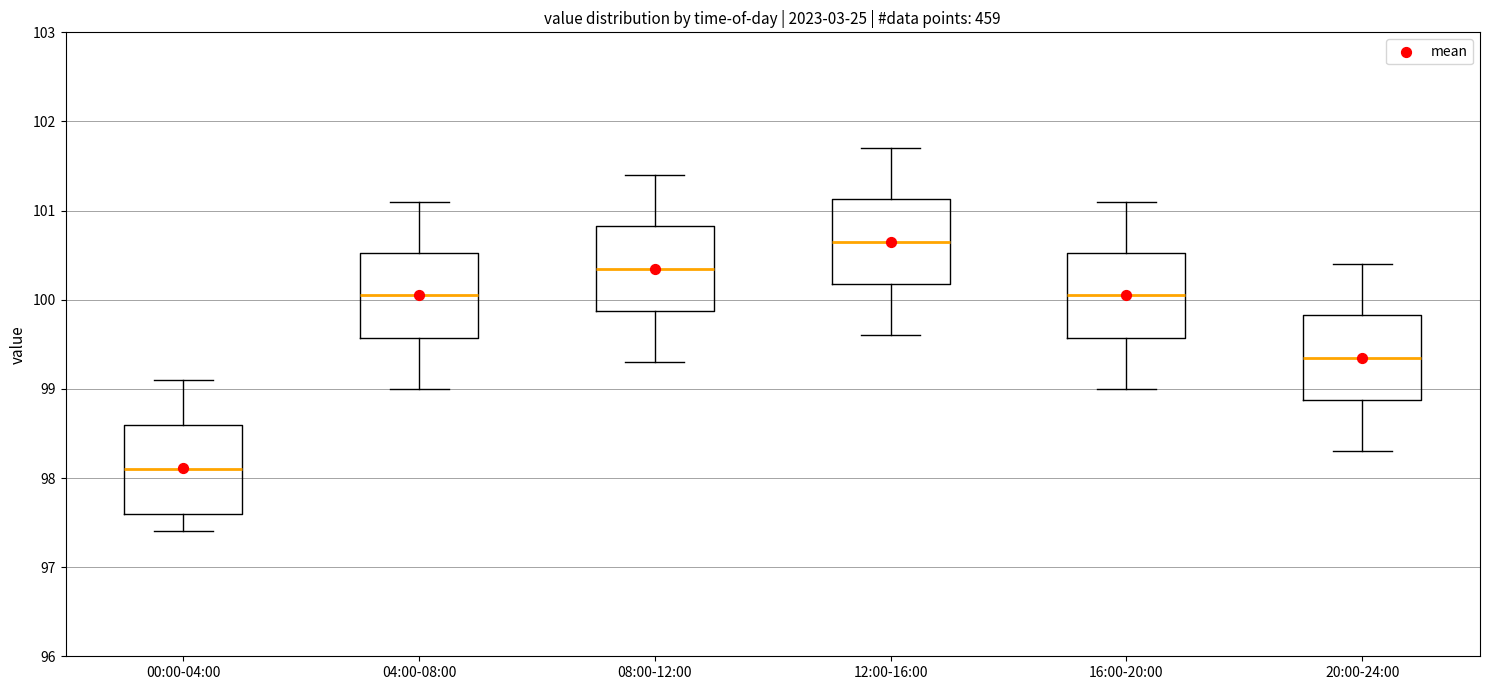

Which box has the lowest median line?

00:00-04:00